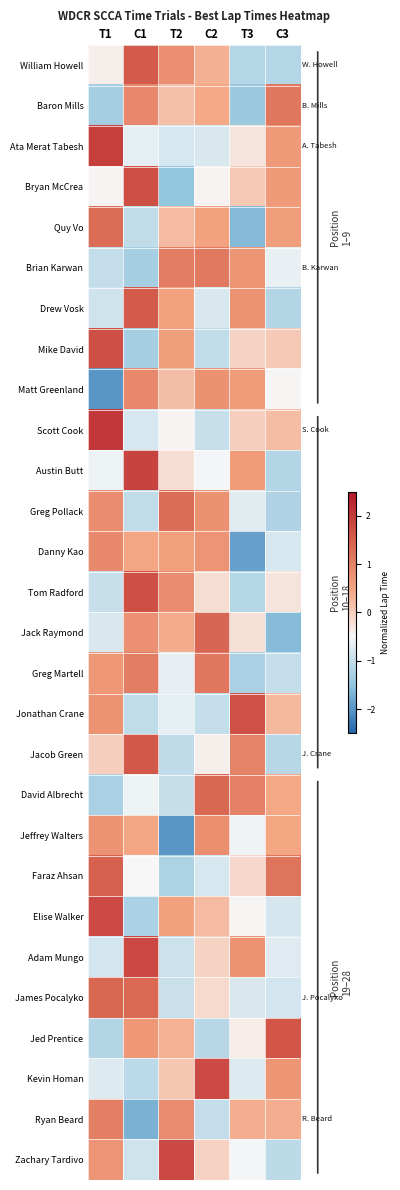

Between T2 and T3, which is larger?

T2